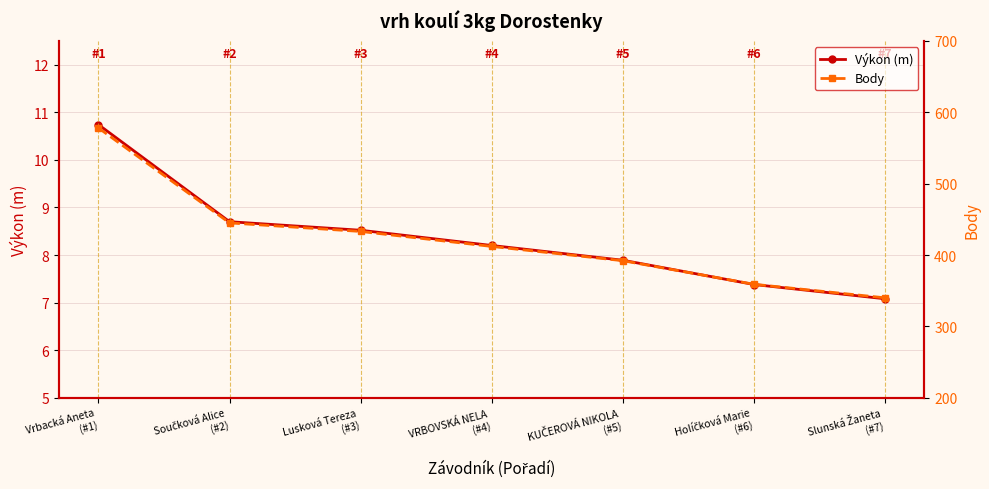

What is the minimum value shown in the chart?

7.1